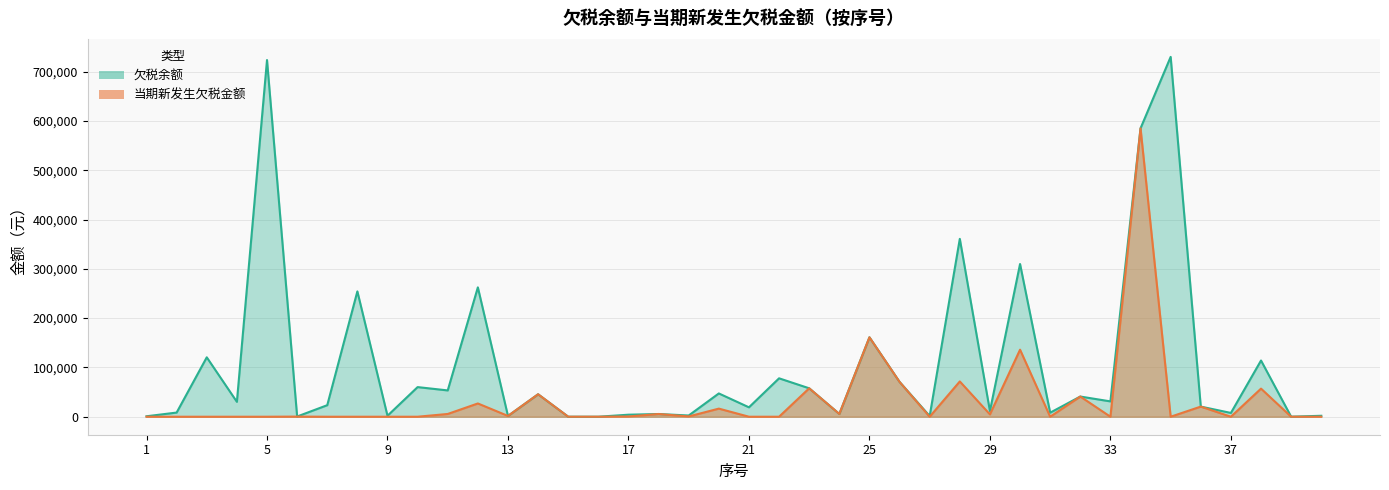

Does the chart have visible grid lines?

Yes